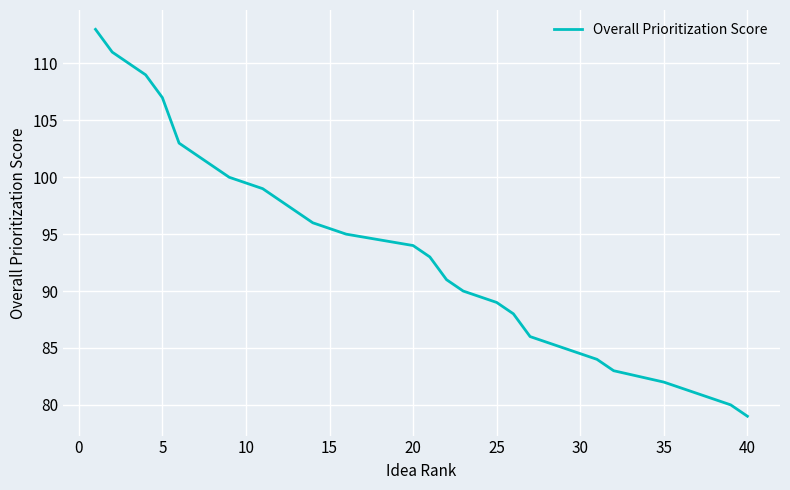

Reading left to right, list all the values displayed in this chart.

113	111	110	109	107	103	102	101	100	100	99	99	97	96	96	95	95	95	95	94	93	91	90	90	89	88	86	86	86	86	84	83	83	83	82	82	81	81	80	79